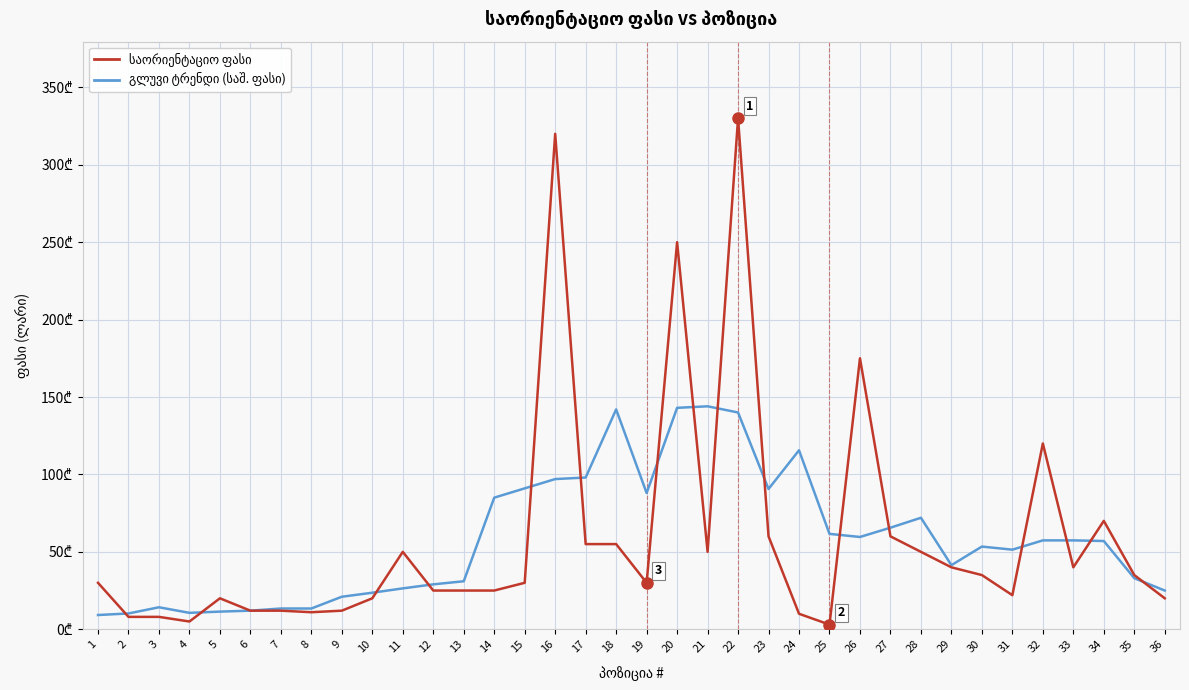

Is it true that გლუვი ტრენდი (საშ. ფასი) equals 21.0 at 9?

True